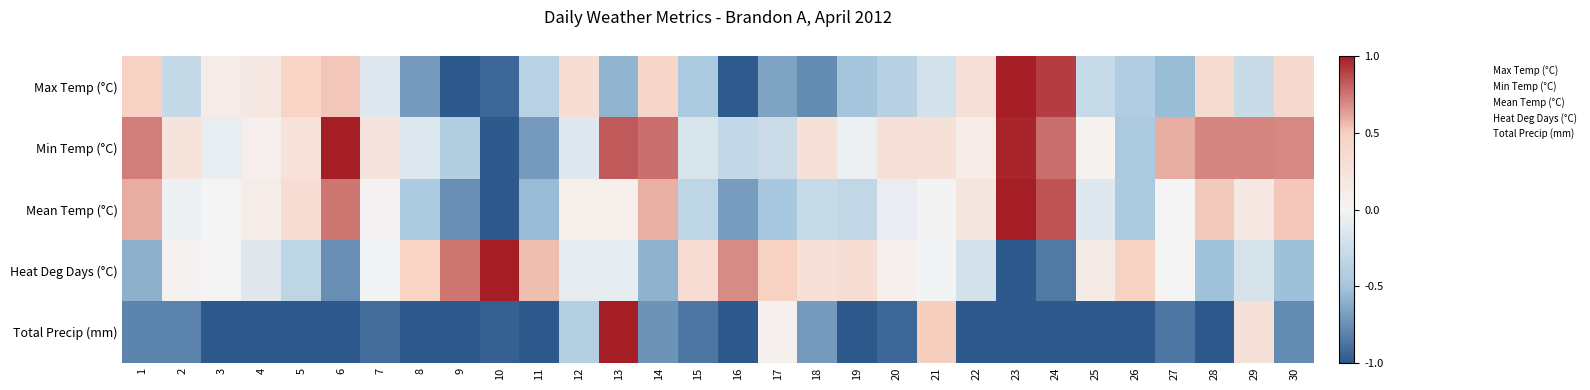

Count the number of data series in this chart.

5